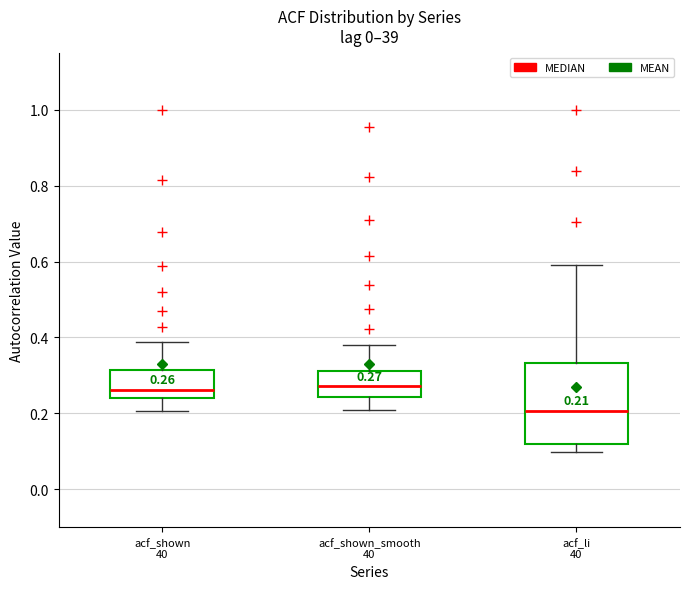

Comparing the boxes themselves (not the whiskers), which one is the tallest?

acf_li 40